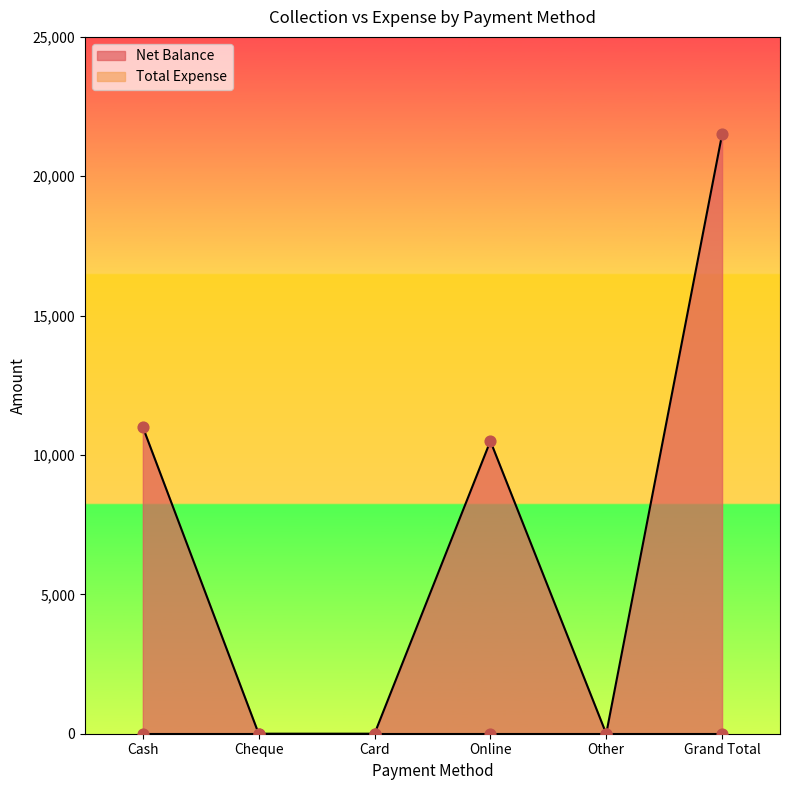

Between Grand Total and Online, which is larger?

Grand Total